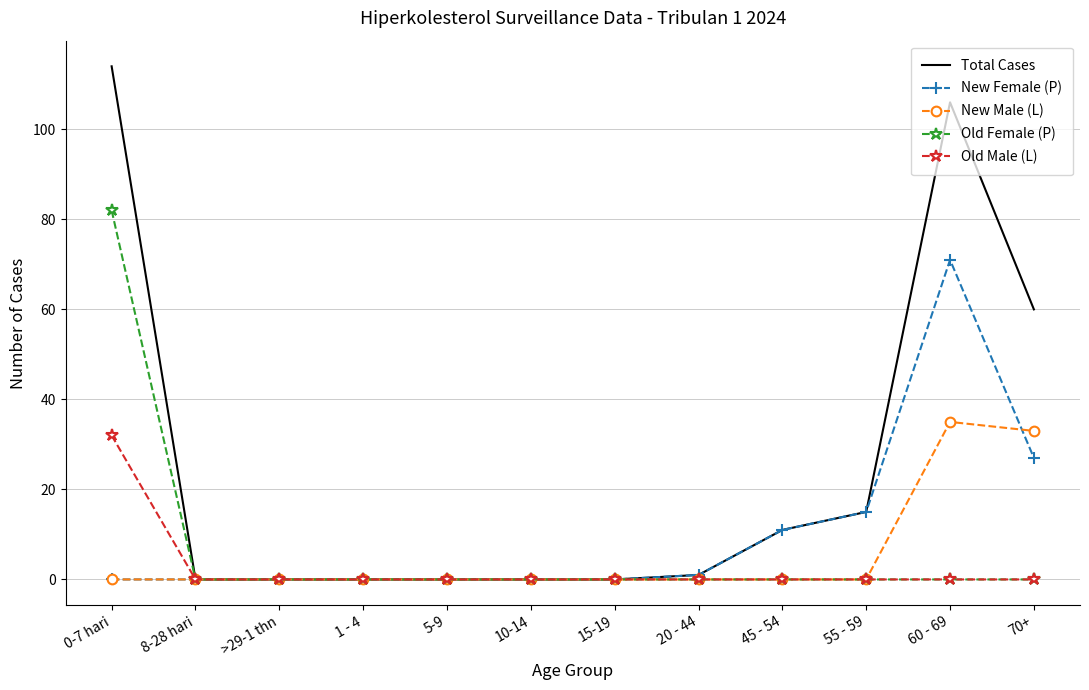

What position from the right is 5-9?

8